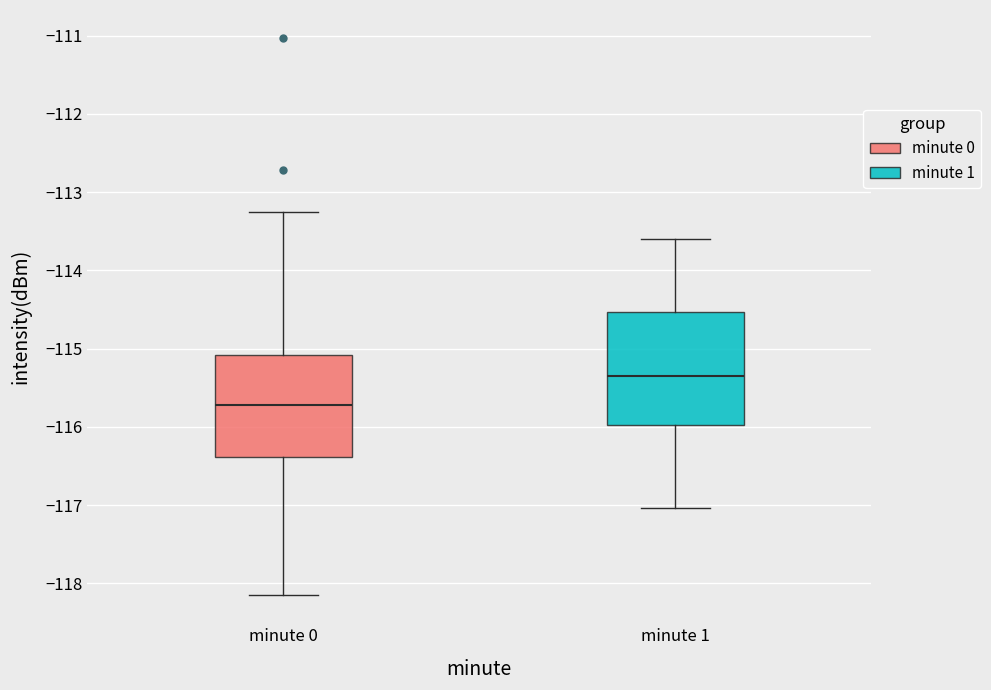

Which box is the tallest, from its lower edge to its upper edge?

minute 1